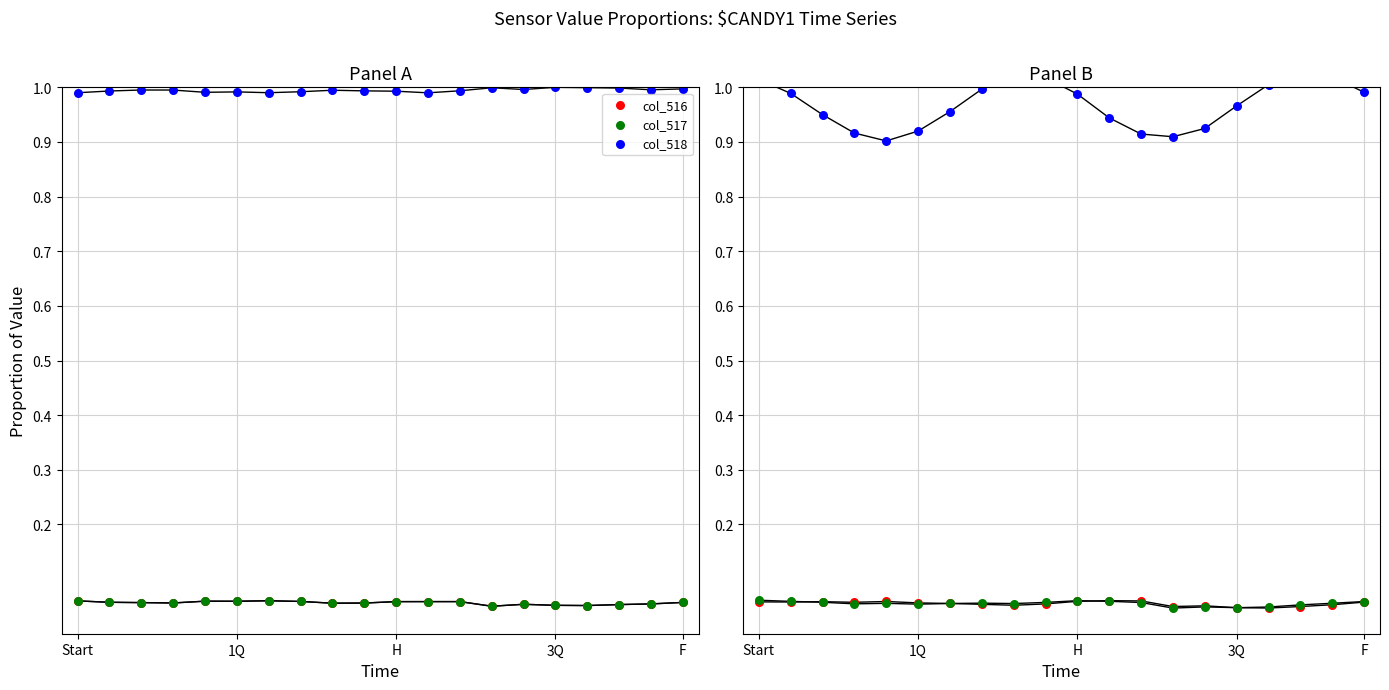

At which category is the sum across all series the highest?

Start